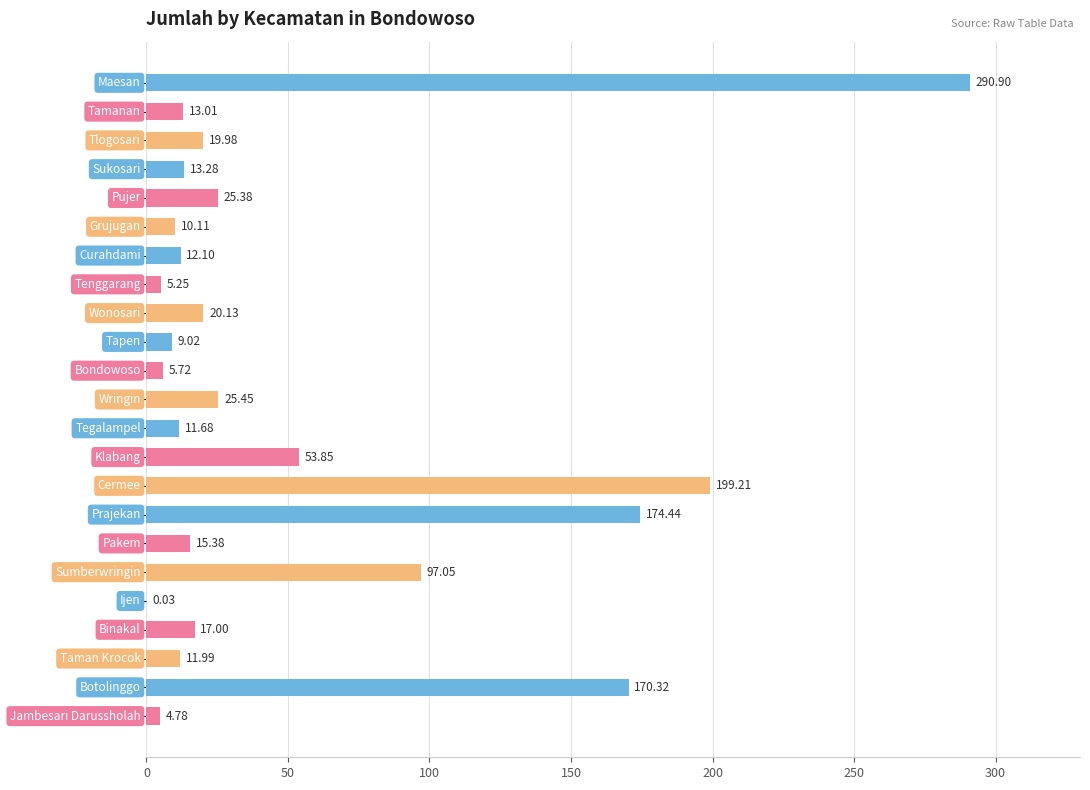

What is the sum of all values?

1206.1